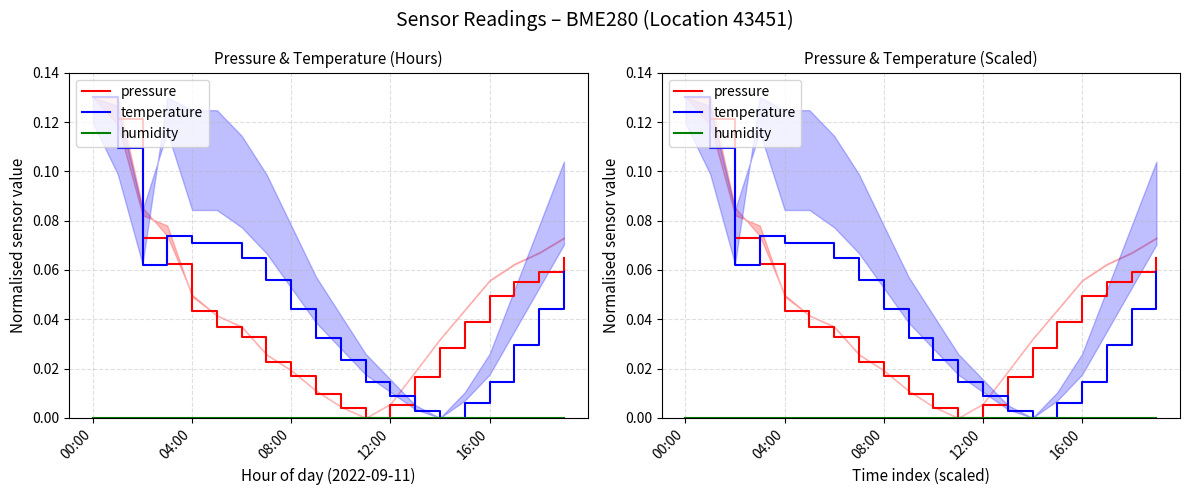

Which category has the highest value across all series?

00:00